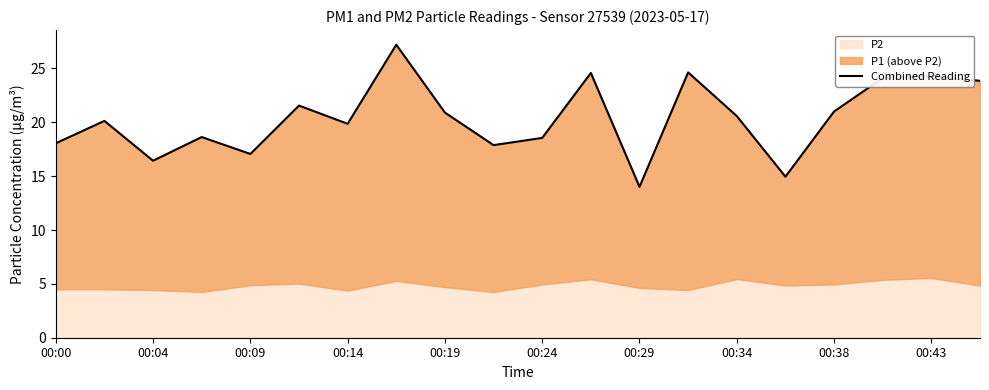

The chart shows a value of 42.1 at 17. True or false?

False